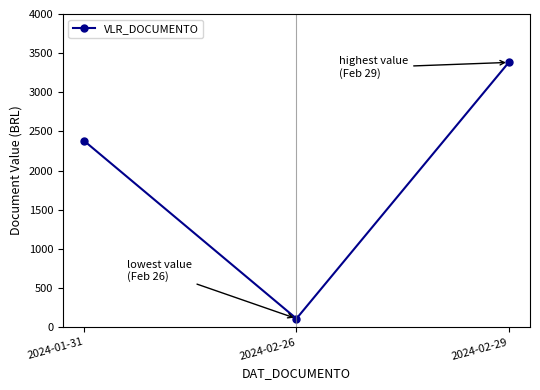

What is the approximate value at 2024-02-26?

109.2